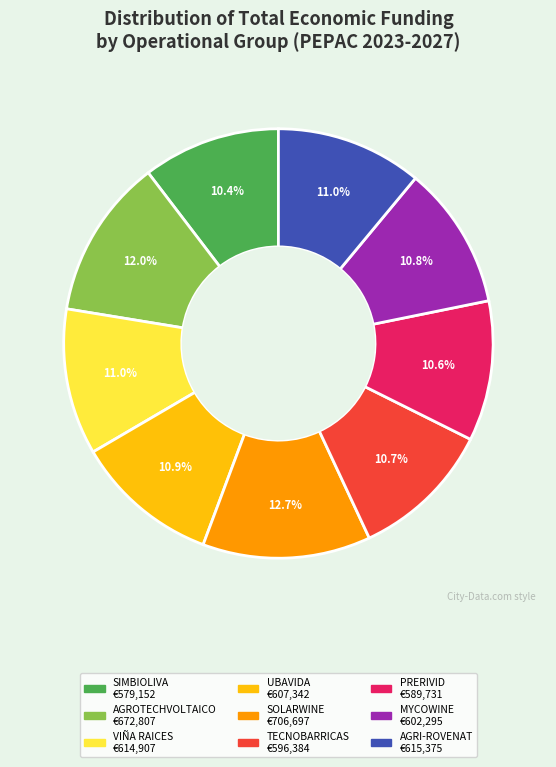

Between SIMBIOLIVA and UBAVIDA, which is larger?

UBAVIDA